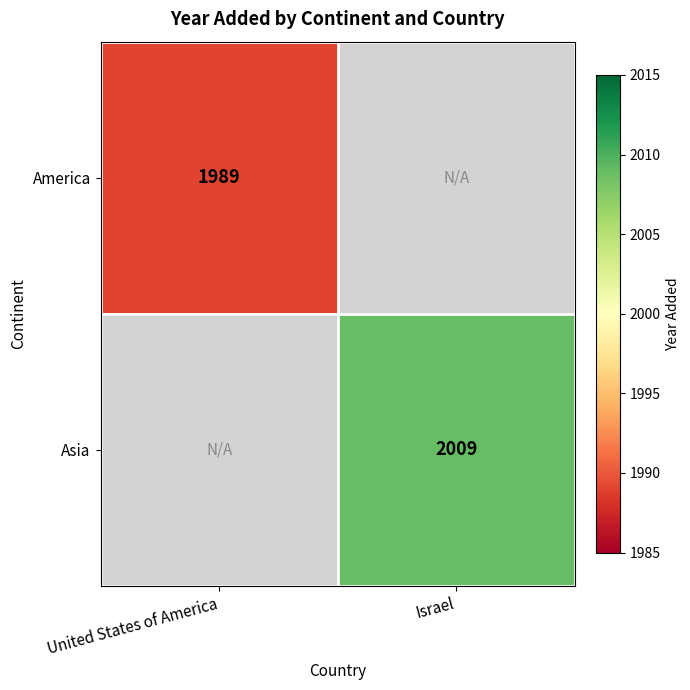

The Asia series shows 1044 at Israel. True or false?

False